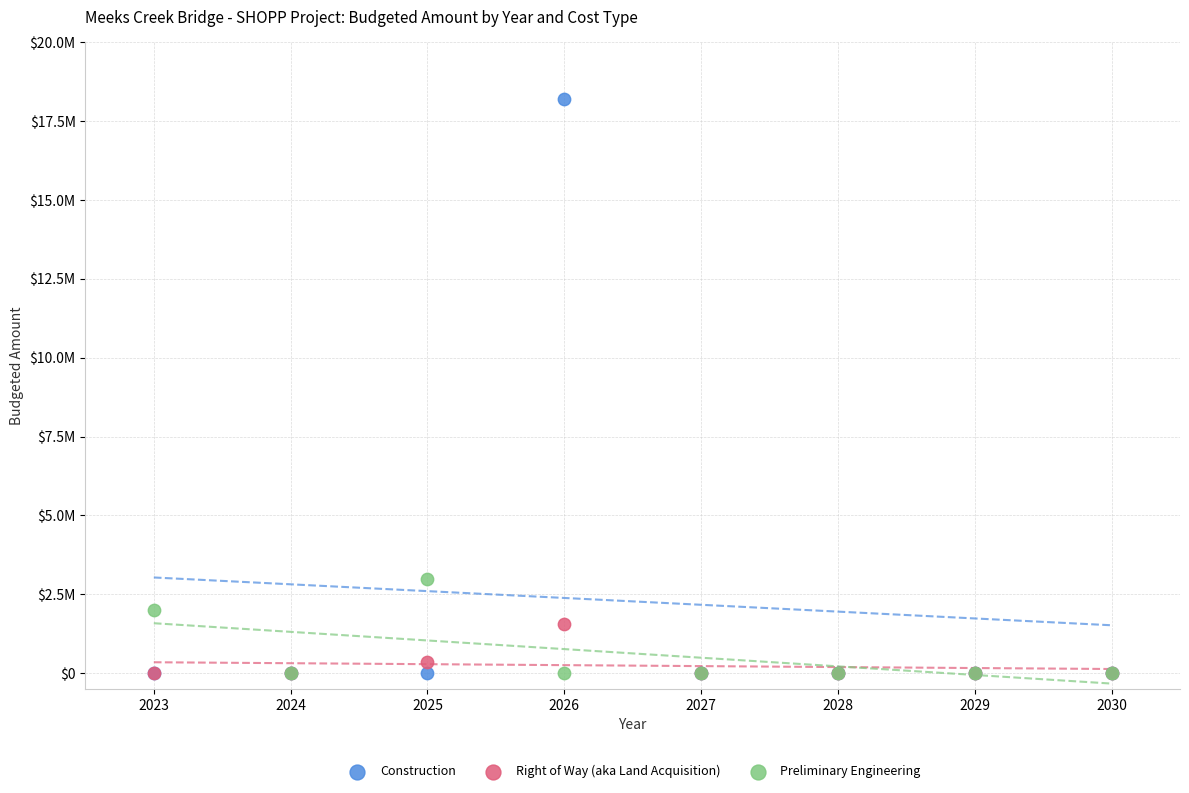

What are all the series names shown in the legend?

Construction, Right of Way (aka Land Acquisition), Preliminary Engineering